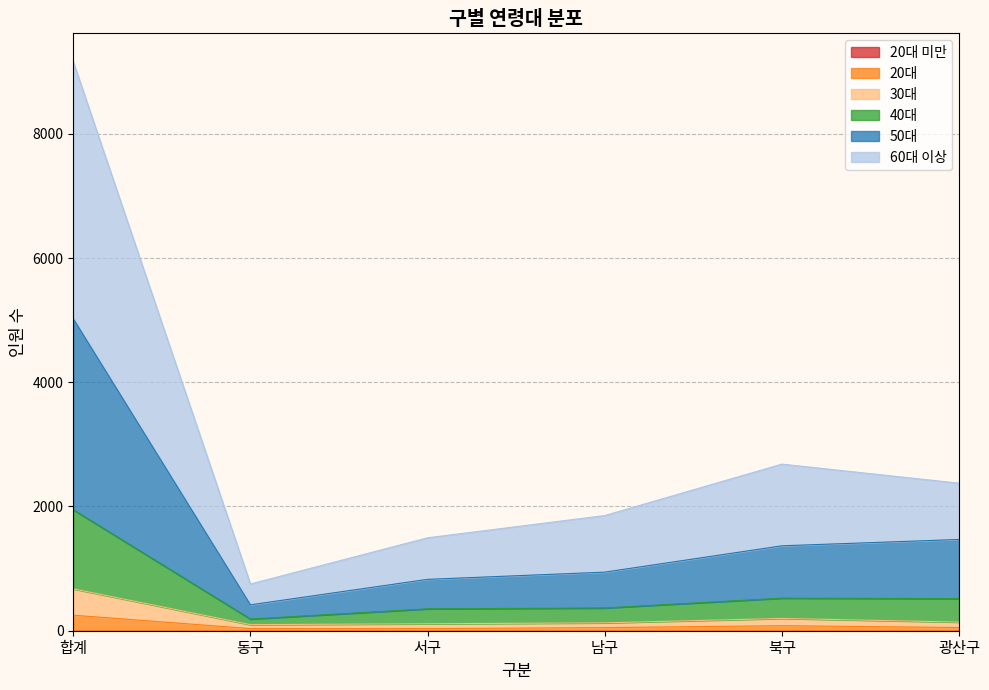

Where is the first local maximum for 30대?

북구